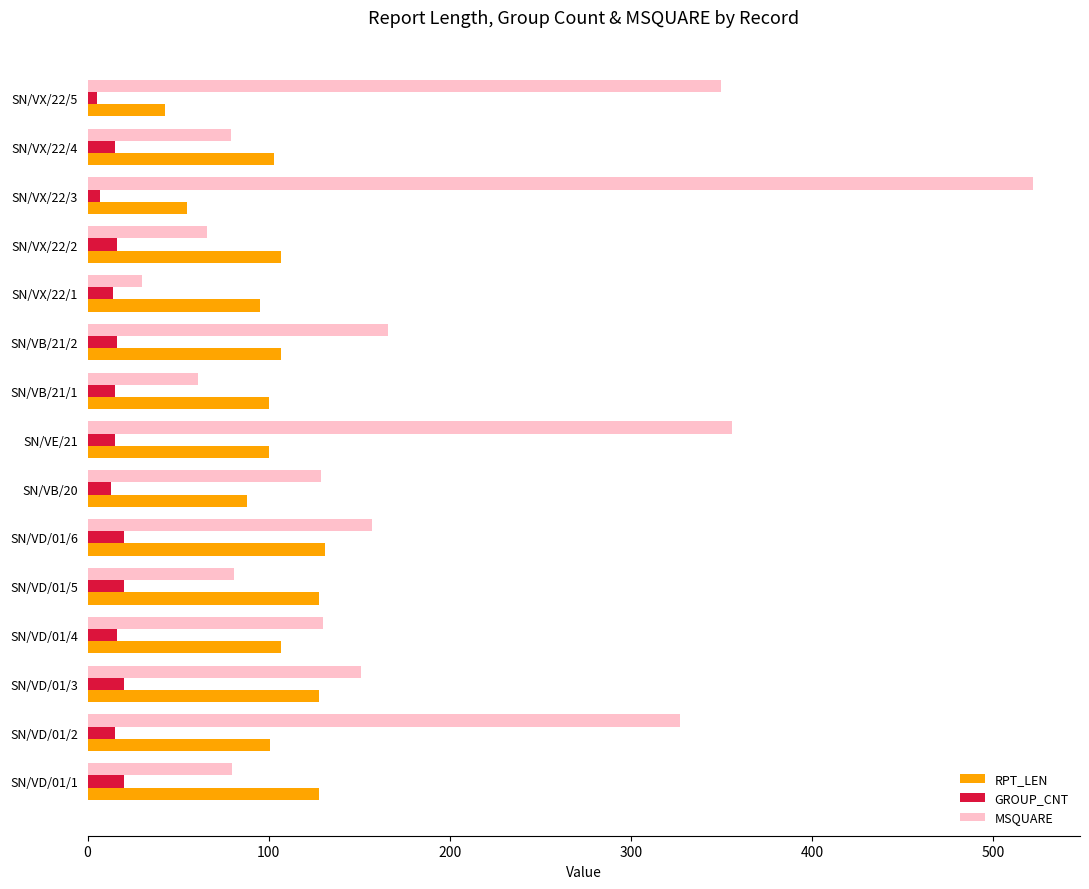

Between SN/VD/01/4 and SN/VX/22/4, which series saw the biggest shift?

MSQUARE